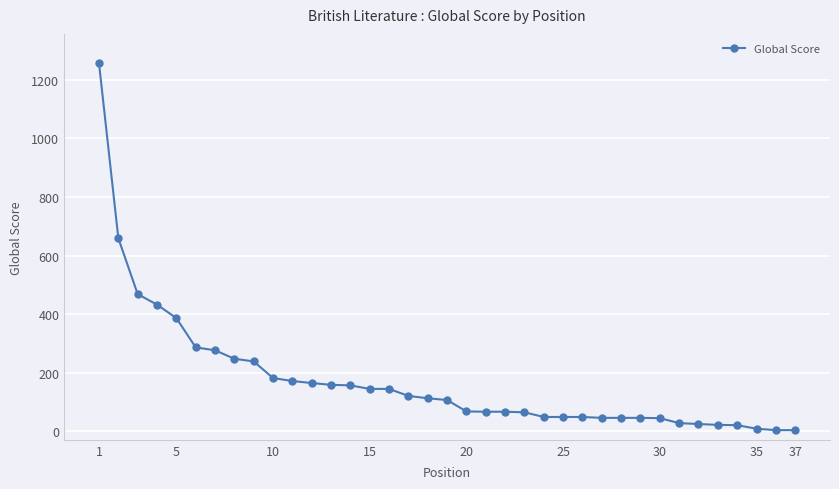

Is this an area chart (filled region under the line)?

No